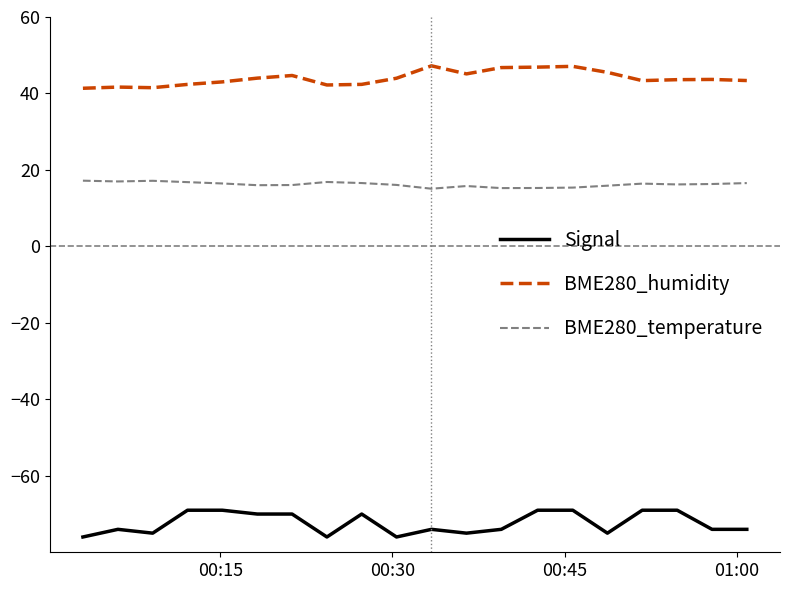

List the series in order of their peak value, lowest first.

Signal, BME280_temperature, BME280_humidity